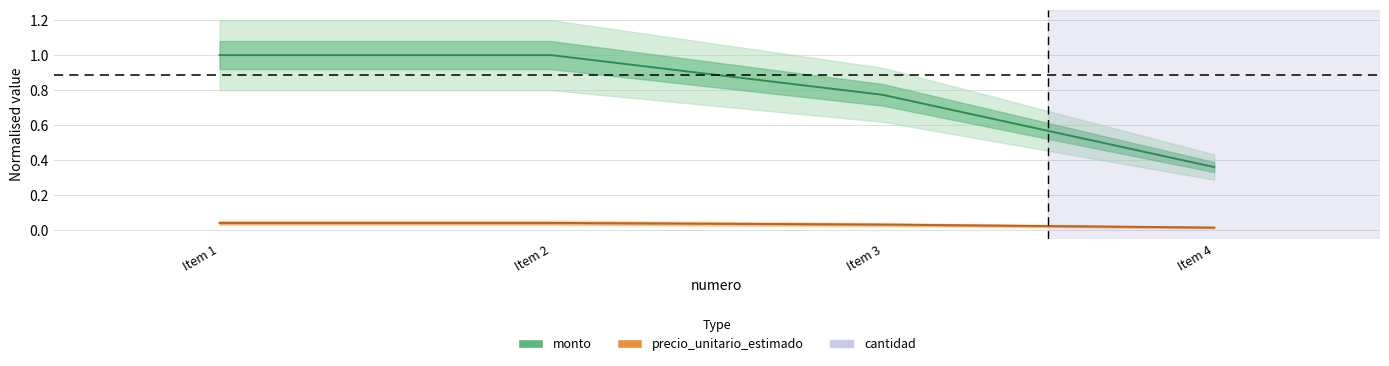

True or false: monto and precio_unitario_estimado intersect in this chart.

False